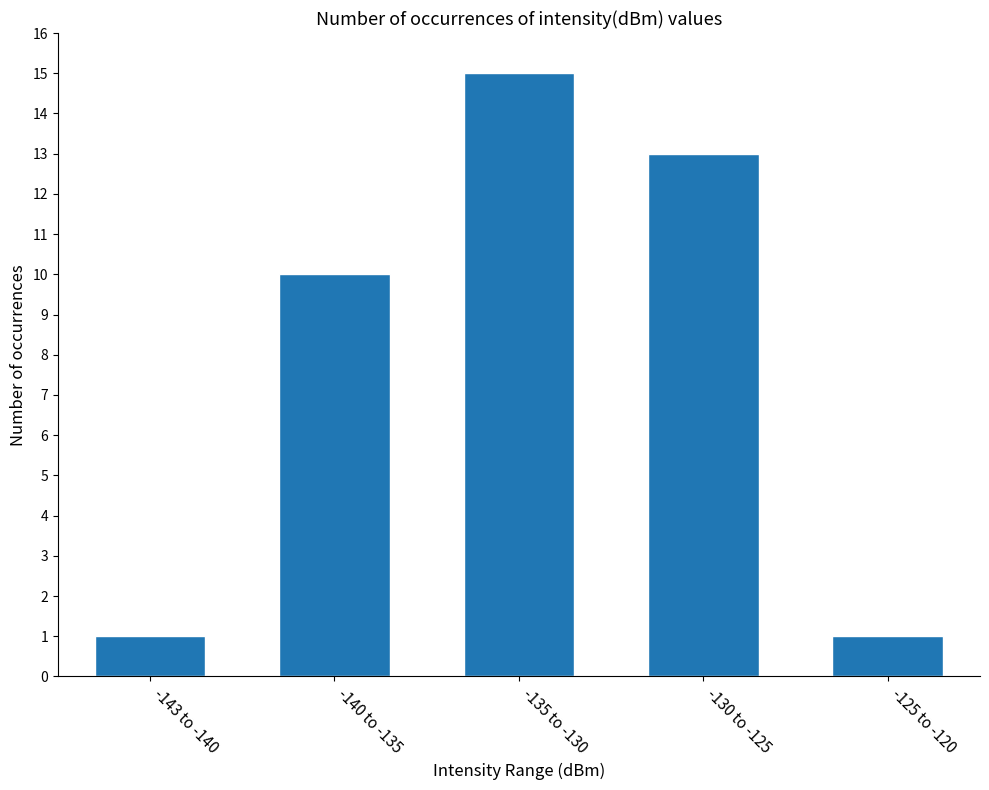

True or false: the data shows 10 at -140 to -135.

True